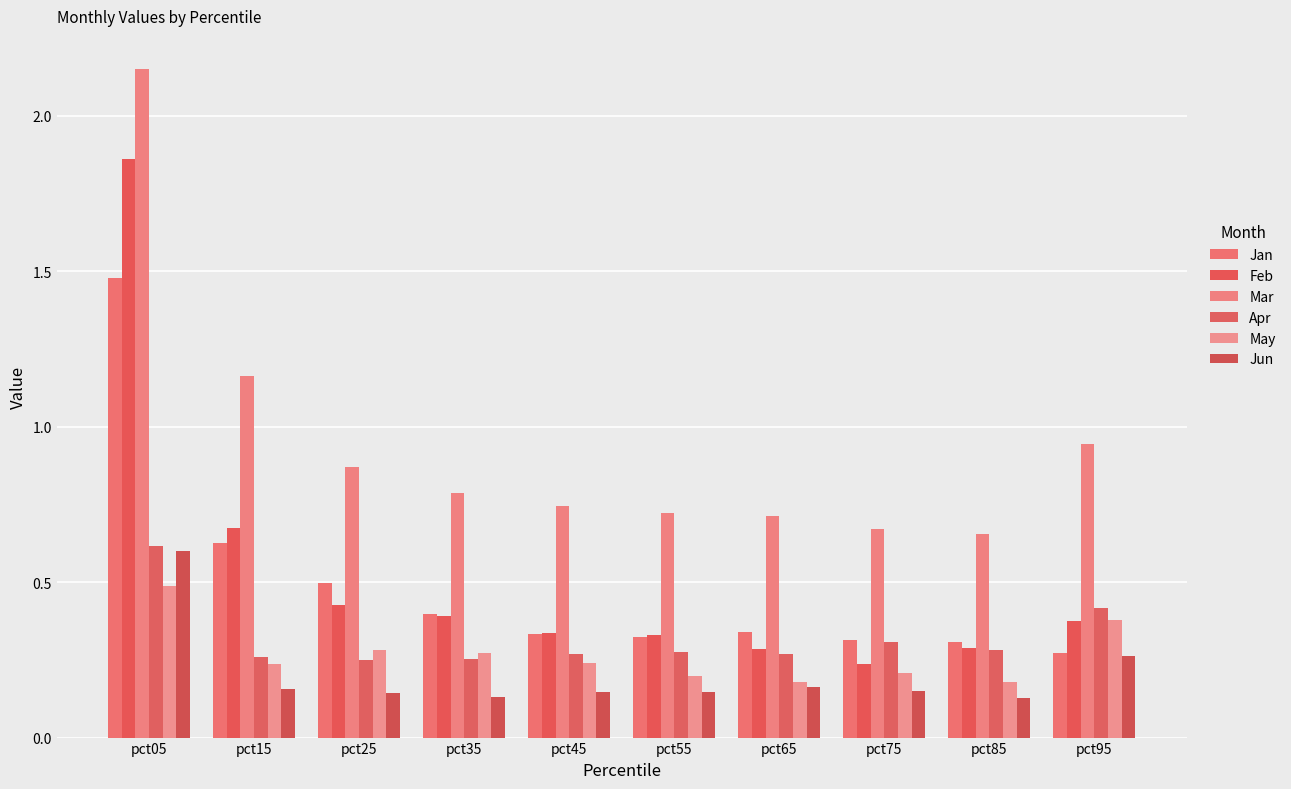

How many bars are there in each group?

6